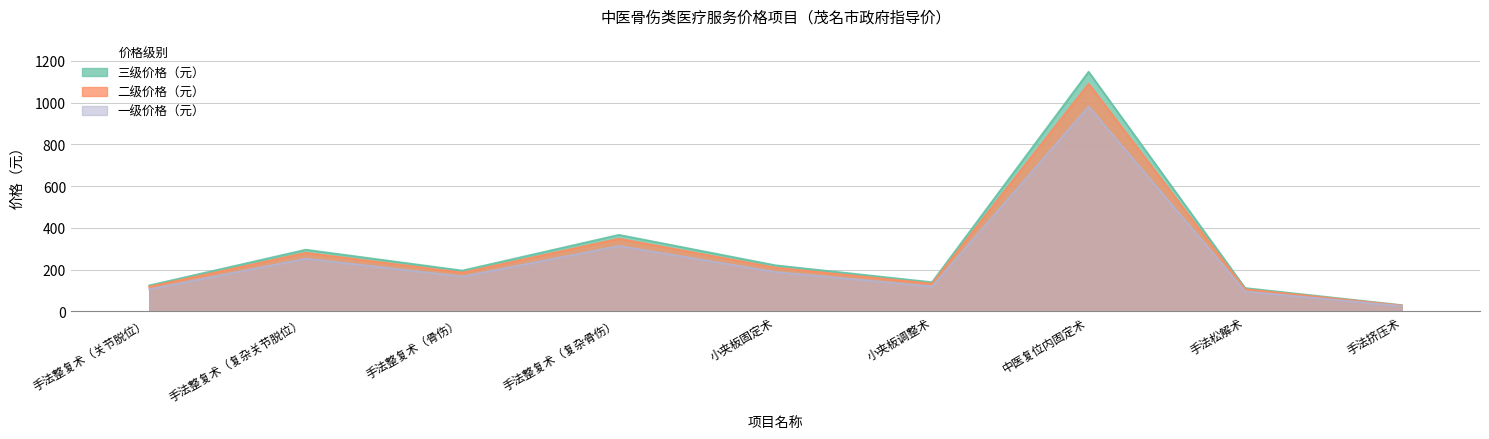

What is the value of the 一级价格（元） point at the 4th from the left?

313.2